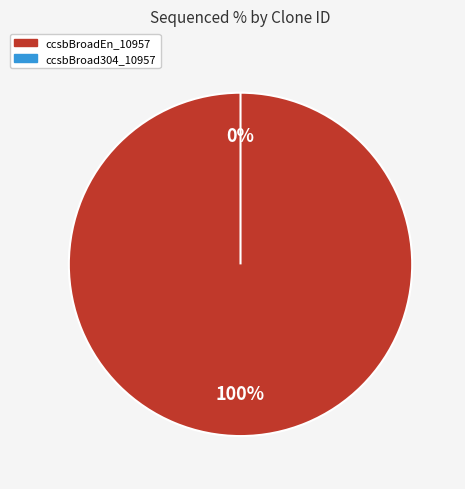

What percentage do ccsbBroadEn_10957 and ccsbBroad304_10957 together represent?

100.0%